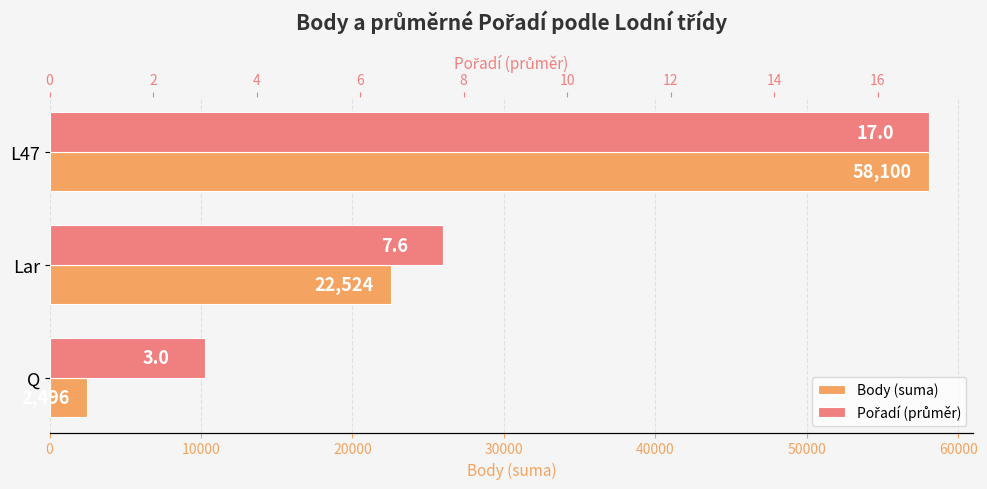

Read the Pořadí (průměr) value at Q.

3.0